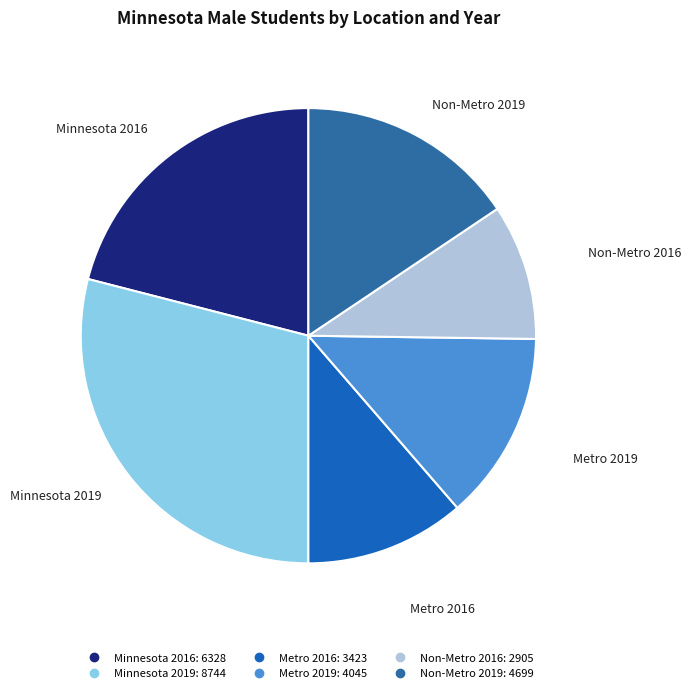

True or false: Non-Metro 2019 accounts for 16% of the total.

True